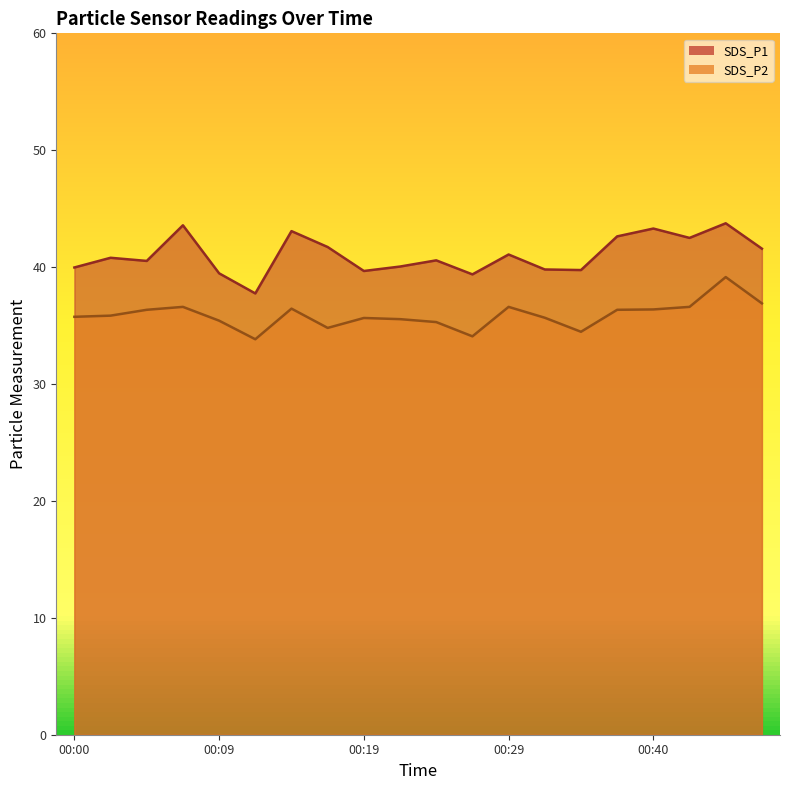

Does the chart display data point markers on the line(s)?

No